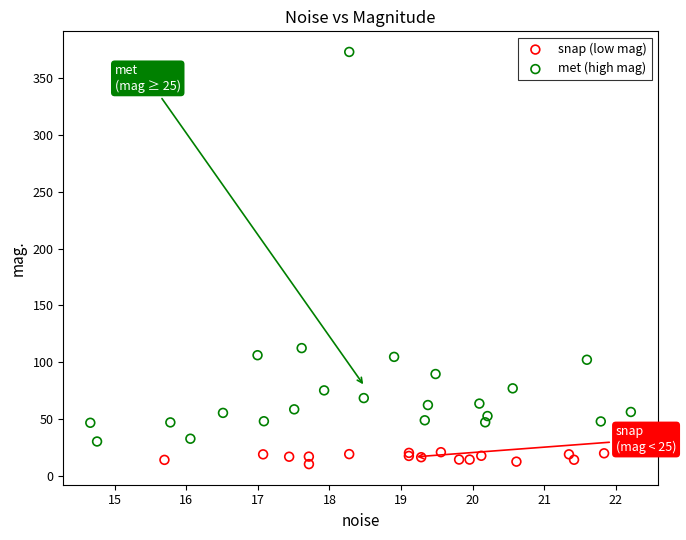

Which series contains the highest Y value?

met (high mag)